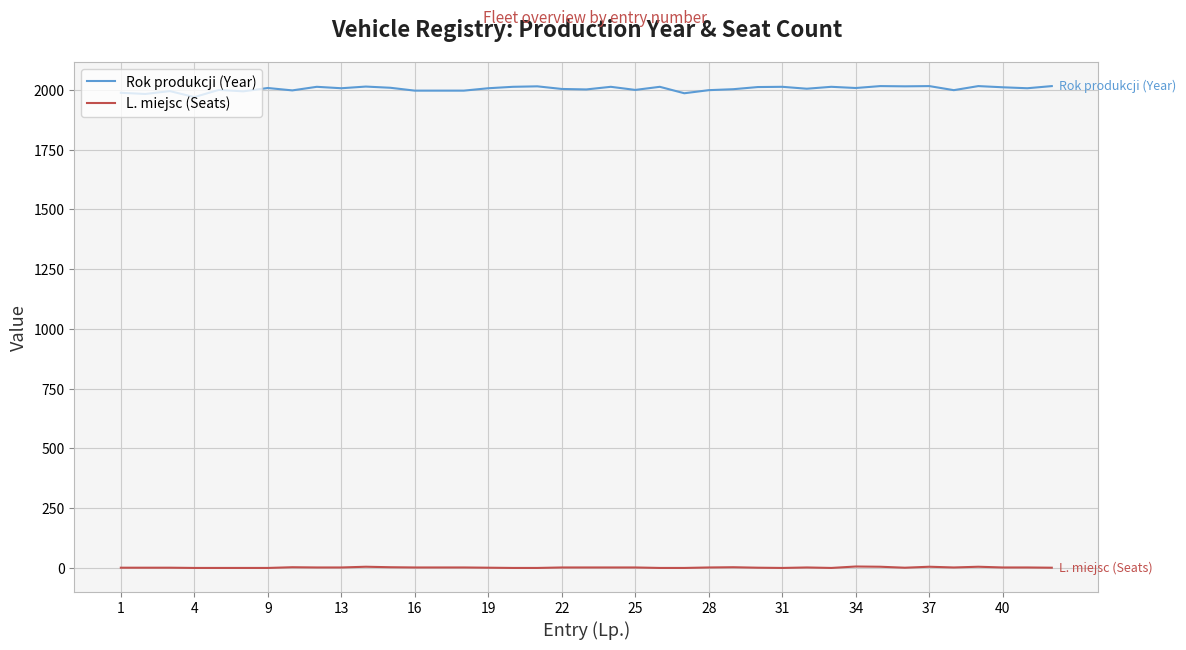

What are all the series names shown in the legend?

Rok produkcji (Year), L. miejsc (Seats)